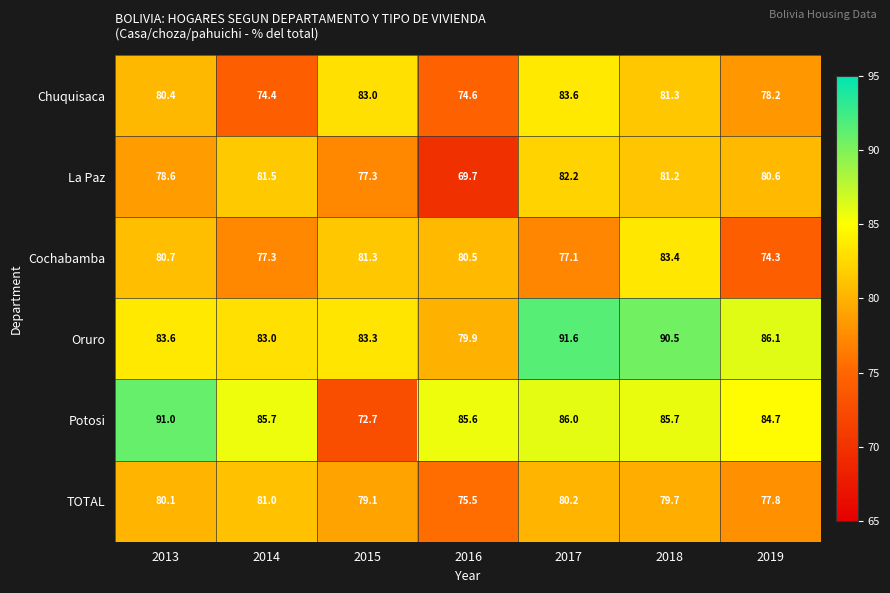

What is the difference between the highest and lowest values at 2017?

14.5